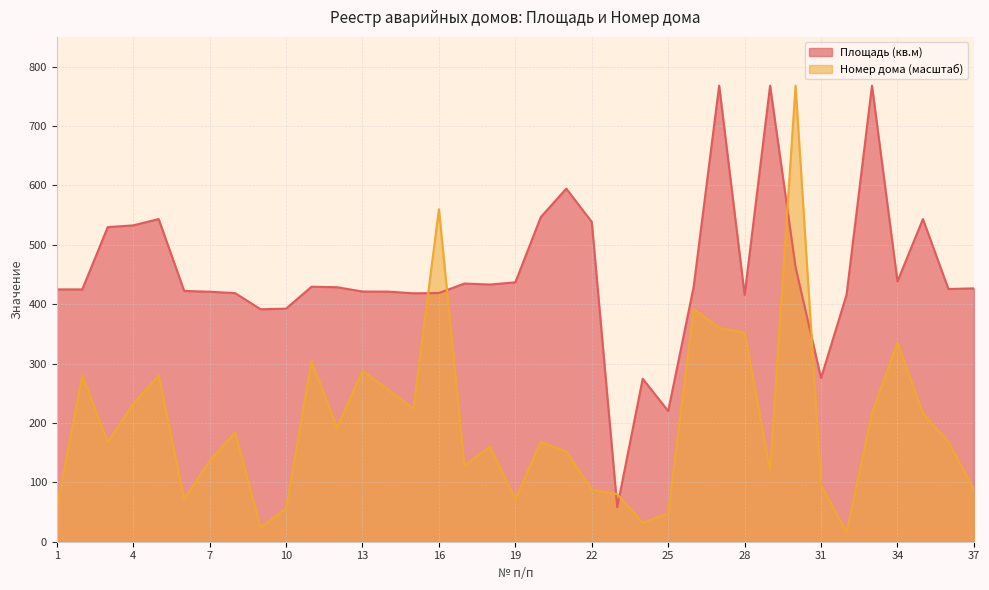

List the labels in order of Площадь (кв.м) value, largest first.

27, 29, 33, 21, 20, 35, 5, 22, 4, 3, 30, 34, 19, 17, 18, 11, 26, 12, 37, 36, 1, 2, 6, 13, 14, 7, 16, 8, 15, 28, 32, 10, 9, 31, 24, 25, 23